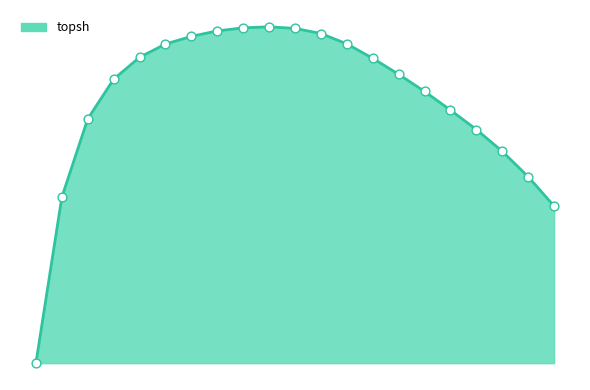

Is this an area chart (filled region under the line)?

Yes